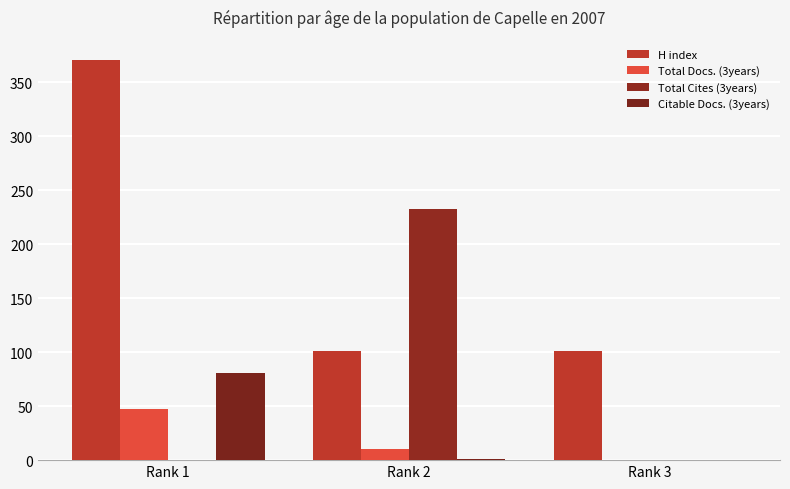

What is the sum of all Total Cites (3years) values?

233